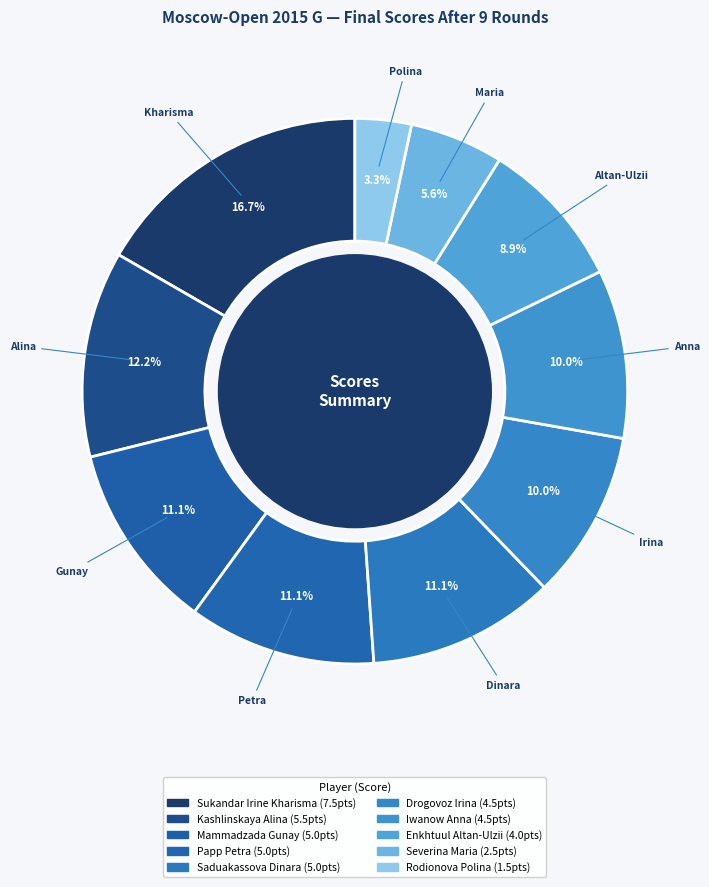

True or false: Sukandar Irine Kharisma accounts for 11% of the total.

False